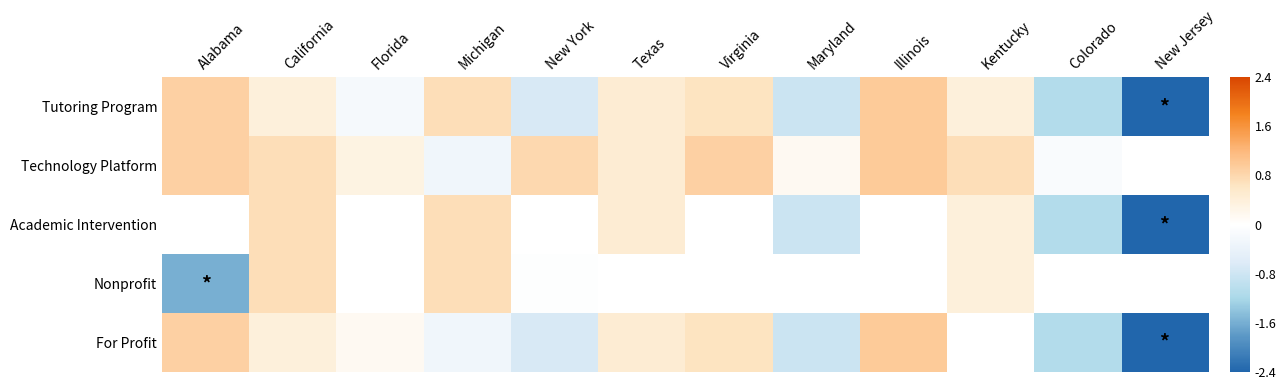

Which series has the largest range (max minus min)?

Tutoring Program